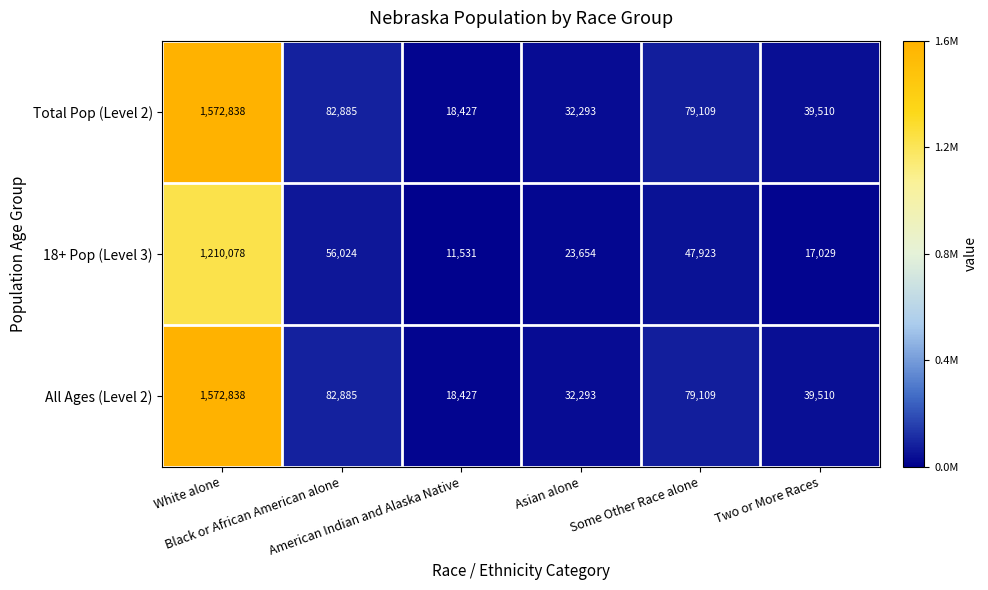

What is the greatest value displayed?

1572838